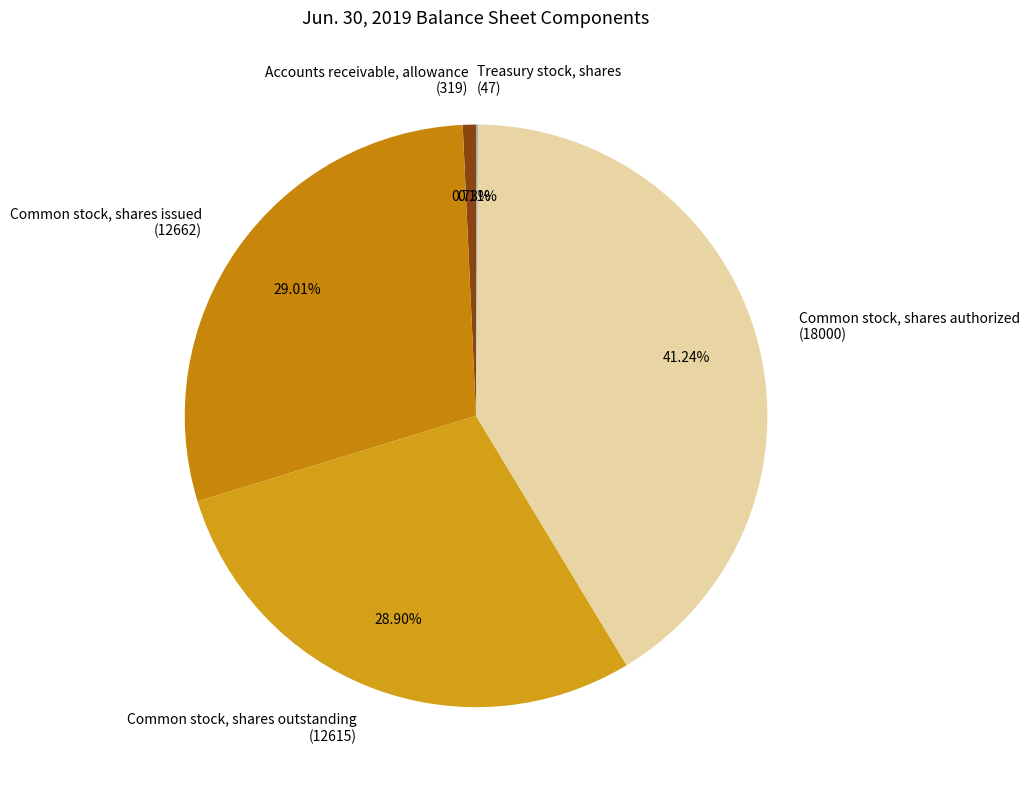

Combined, do Common stock, shares authorized (18000) and Common stock, shares outstanding (12615) account for over 50%?

Yes